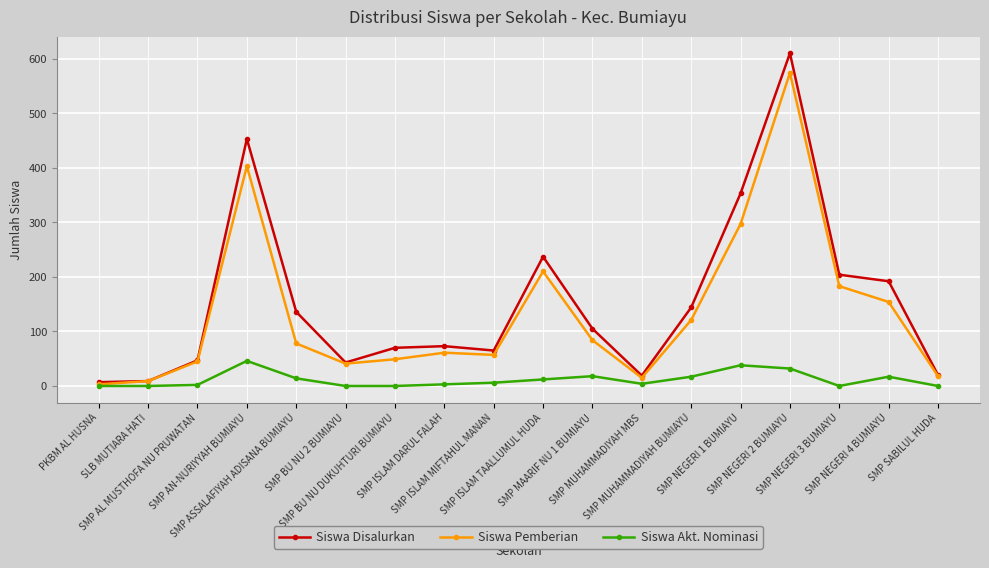

True or false: Siswa Akt. Nominasi and Siswa Disalurkan cross at least once.

False